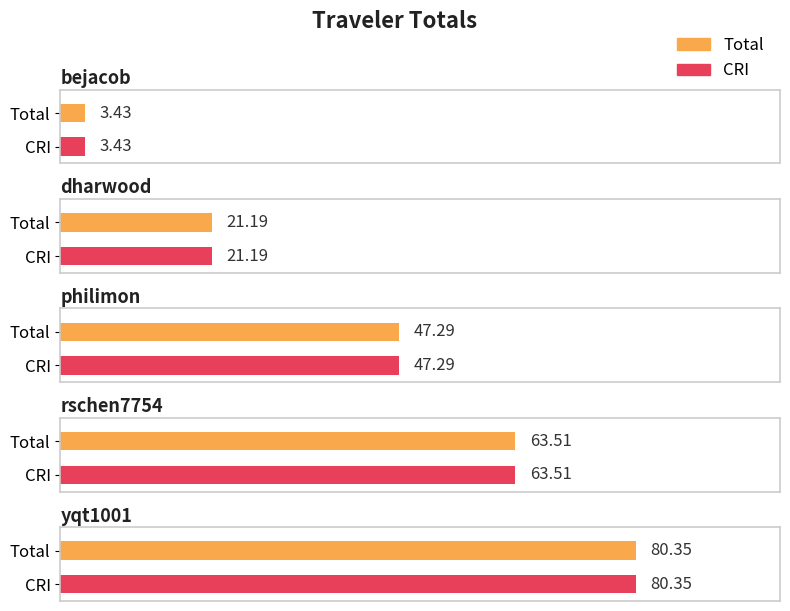

What is the value of the Total bar at the 4th from the left?

63.5